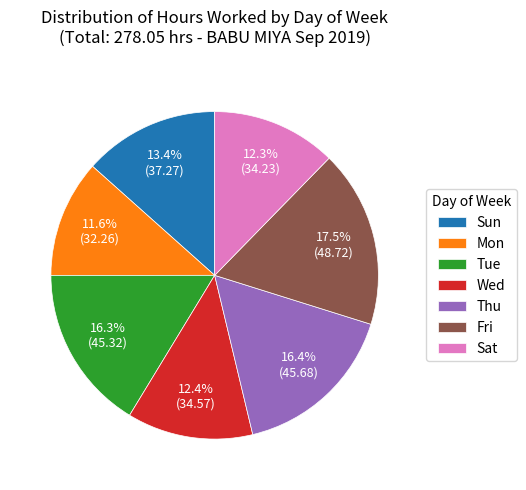

What percentage is NOT represented by Tue?

83.7%